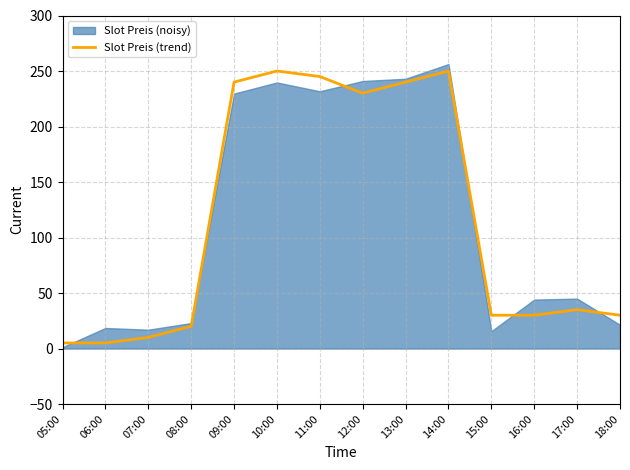

What is the smallest value displayed?

5